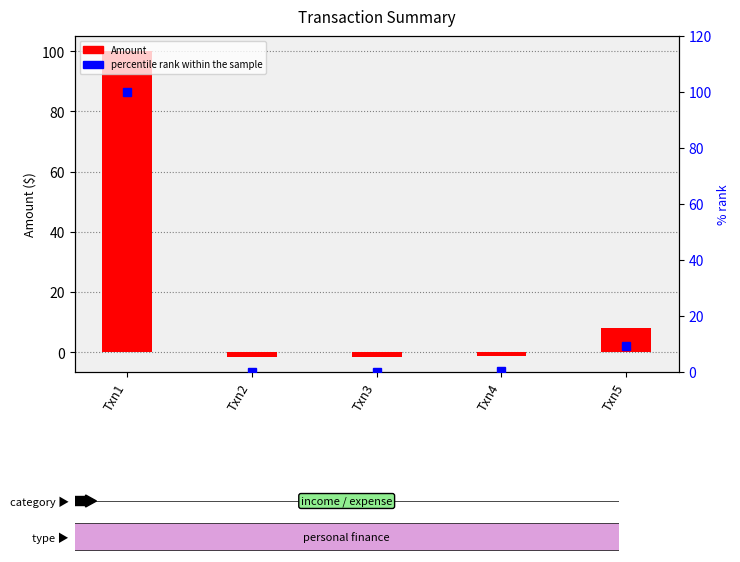

How many data points are above 0?

3